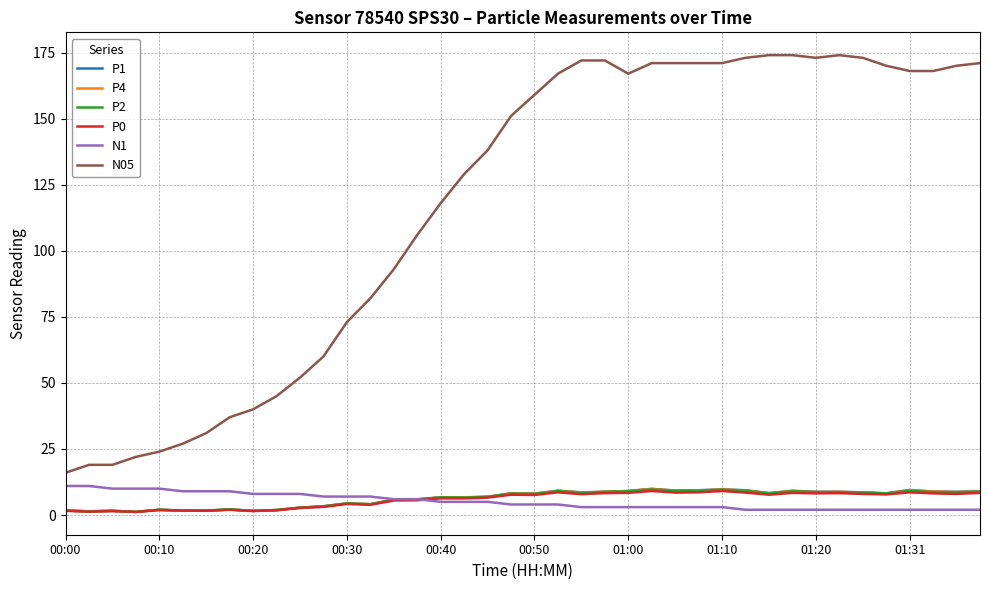

What is the lowest value of the N05 series?

16.0